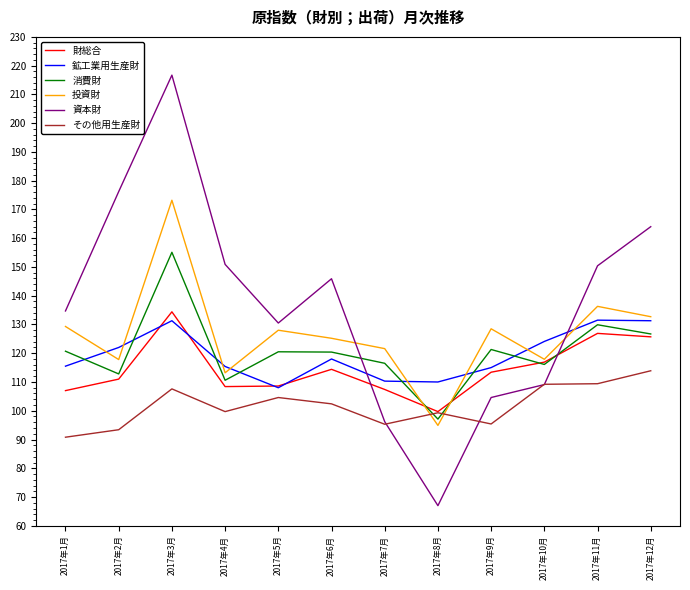

At how many categories does at least one series exceed 99?

12